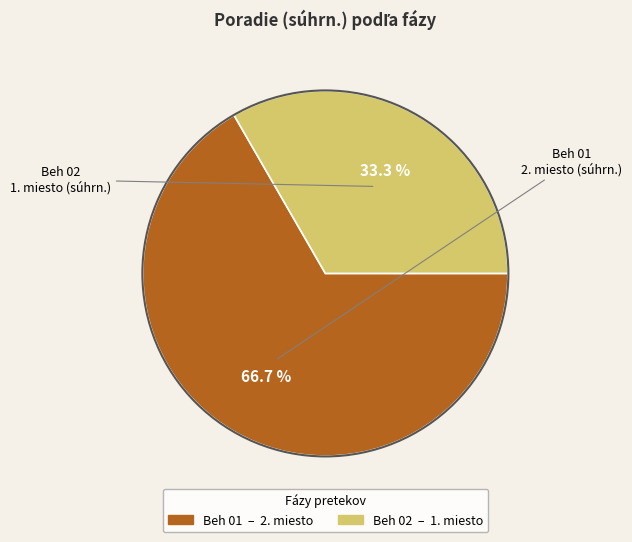

Which slice represents more than half of the pie?

Beh 01